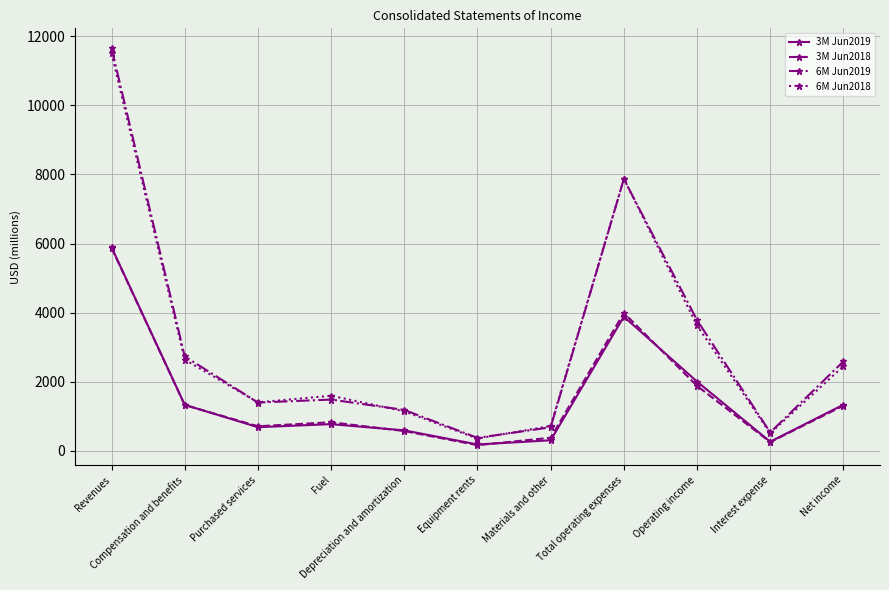

At how many categories does at least one series exceed 2905?

3